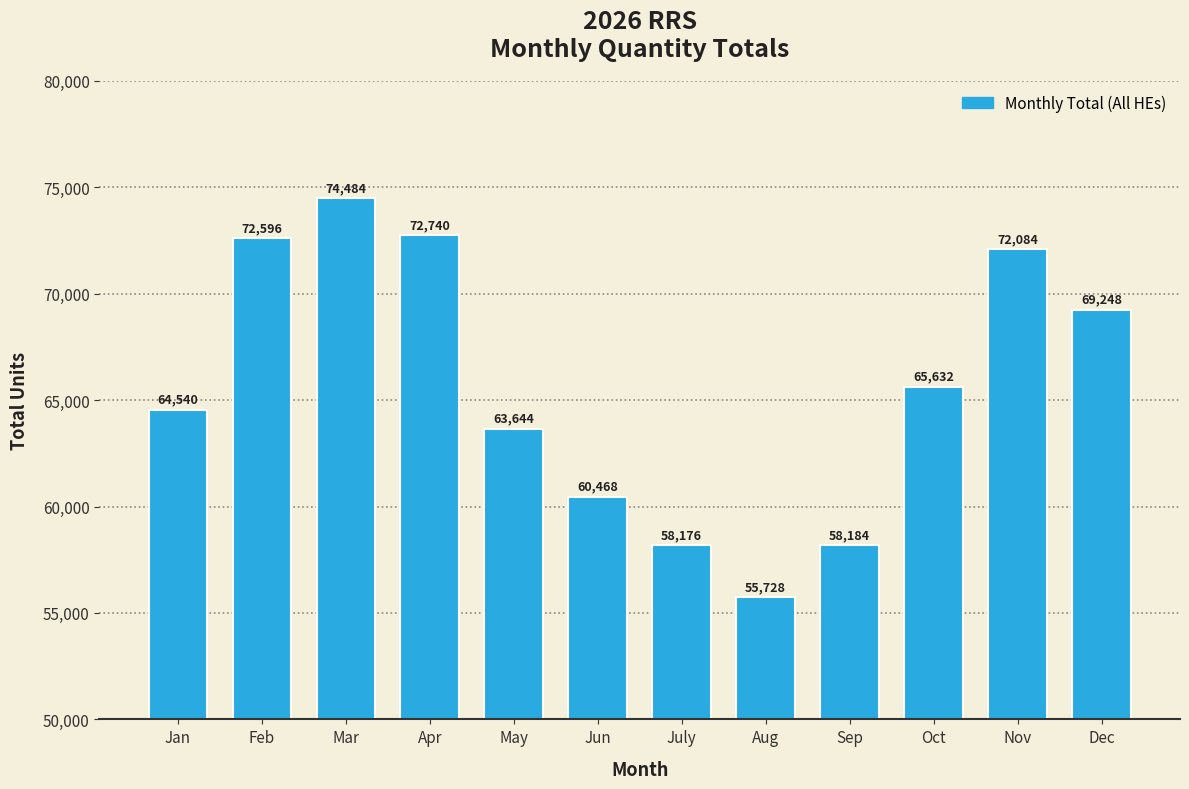

Where does the data first go above 65632?

Feb